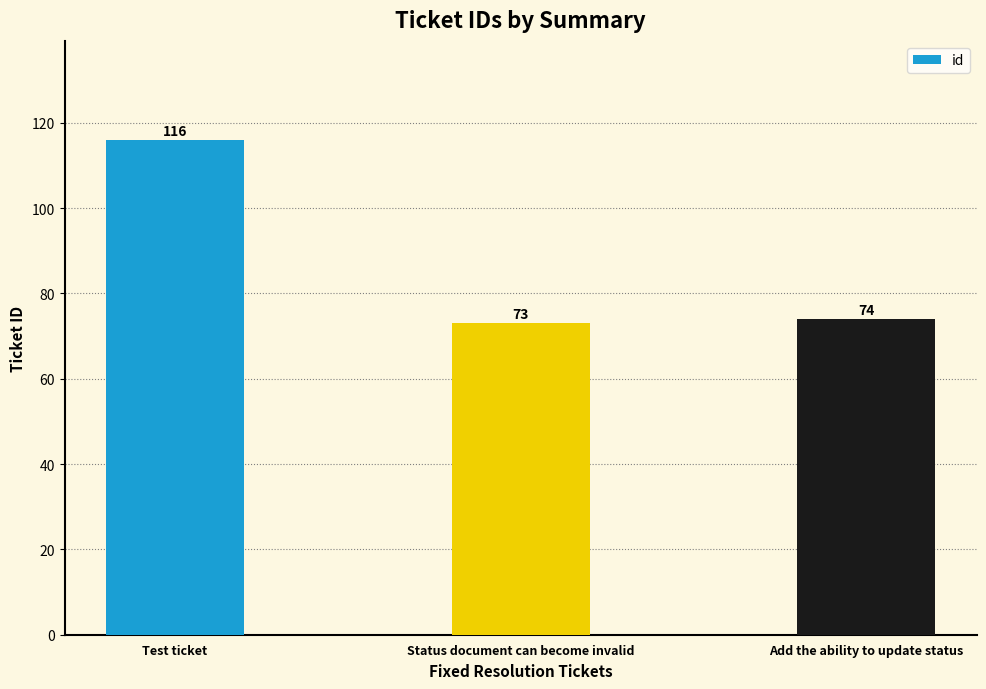

At which category does the chart reach its minimum across all series?

Status document can become invalid